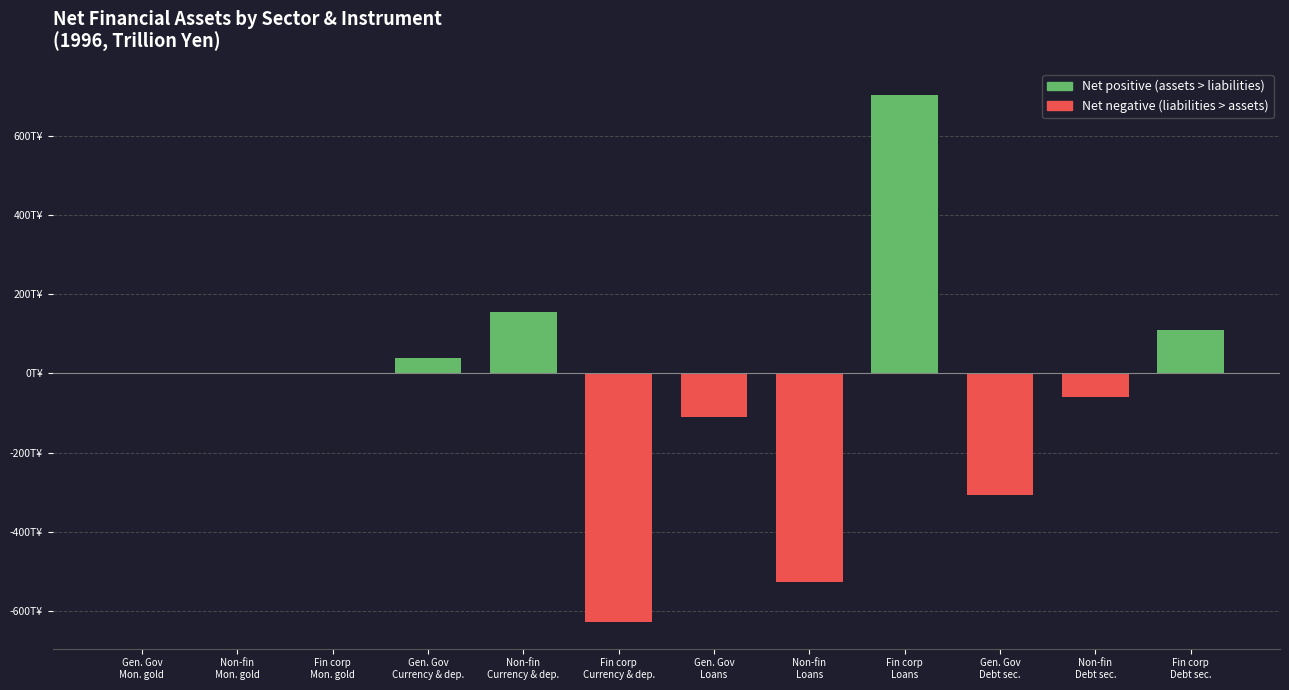

Are the bars horizontal?

No